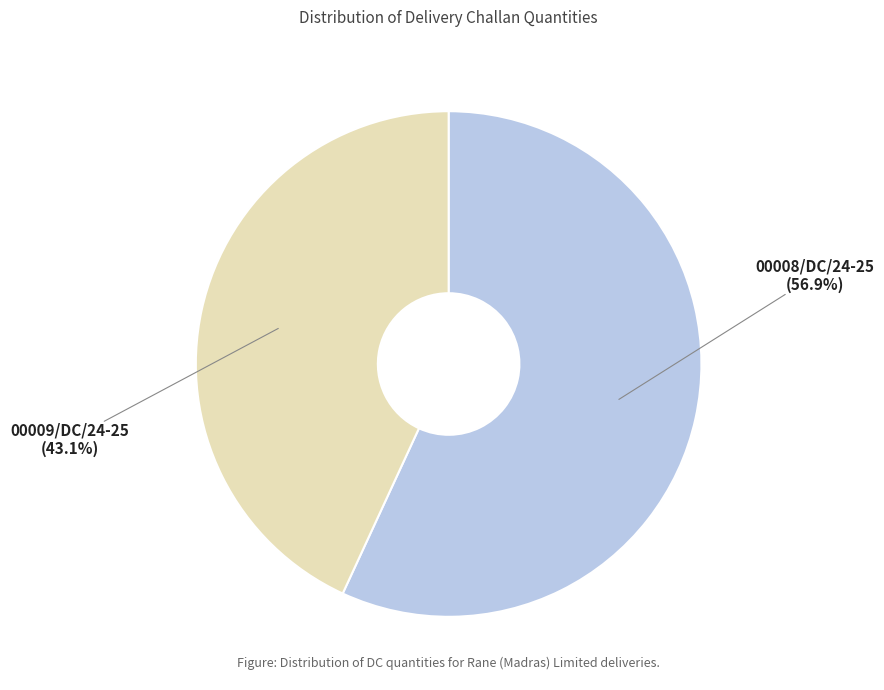

Rank the categories by value from lowest to highest.

00009/DC/24-25, 00008/DC/24-25